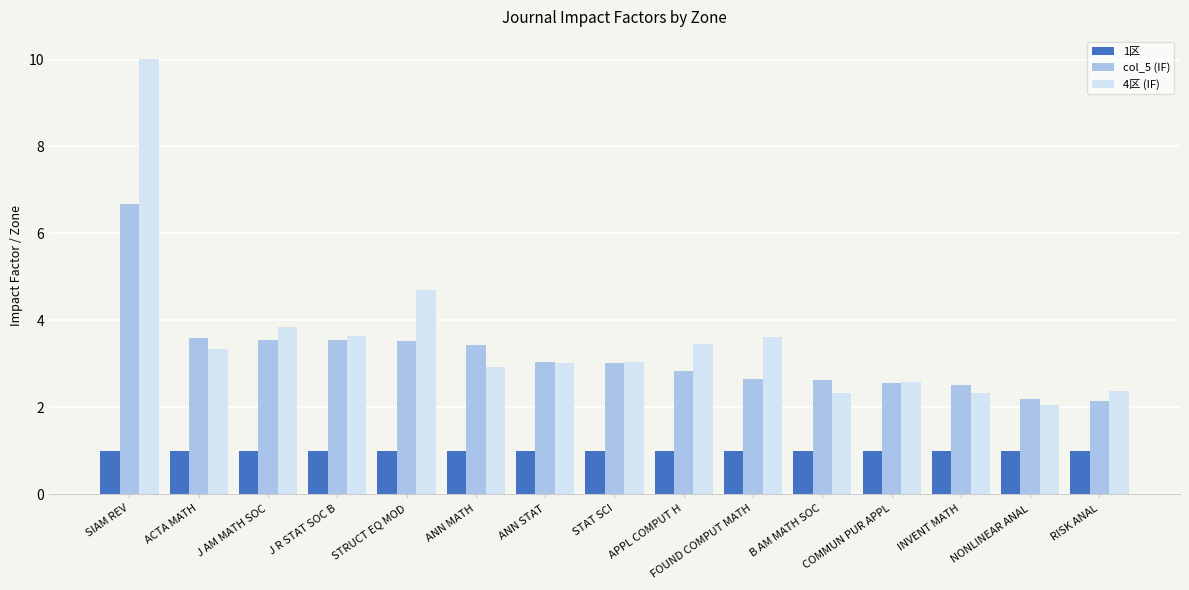

Between SIAM REV and FOUND COMPUT MATH, which series saw the biggest shift?

4区 (IF)